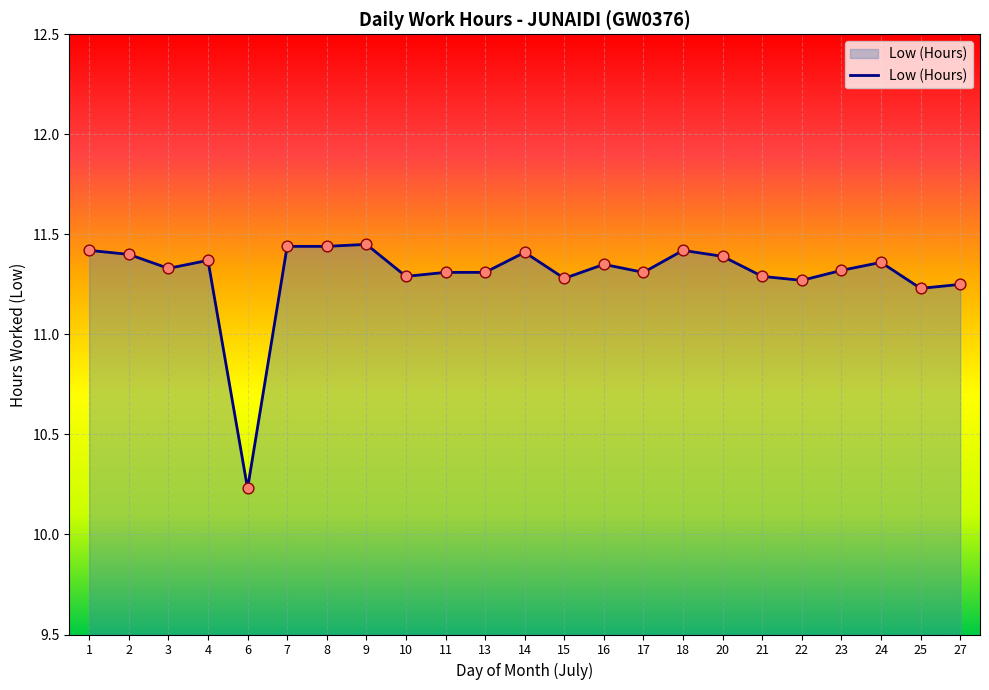

What is the change in value from 7 to 24?

-0.1